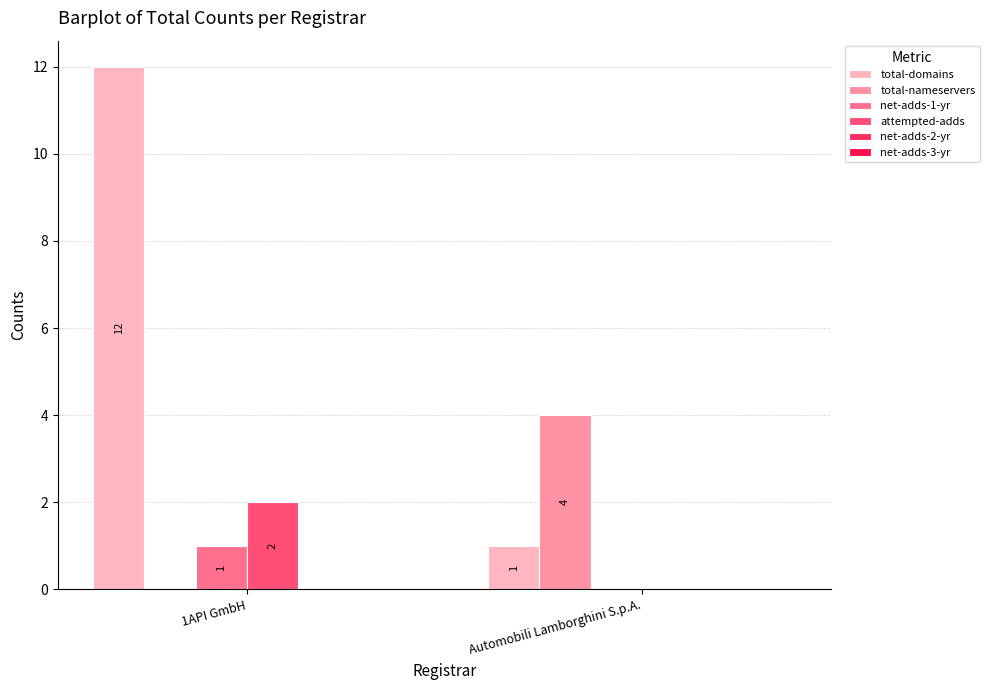

How many groups of bars are there?

2